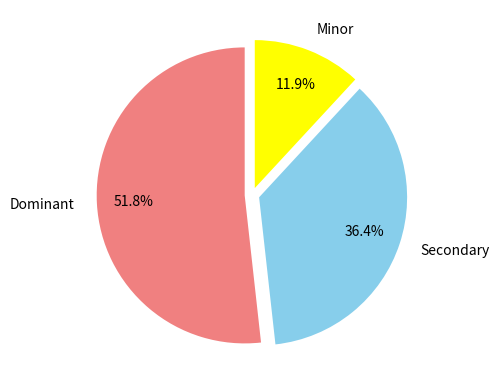

Is there any slice that represents more than half of the pie?

Yes